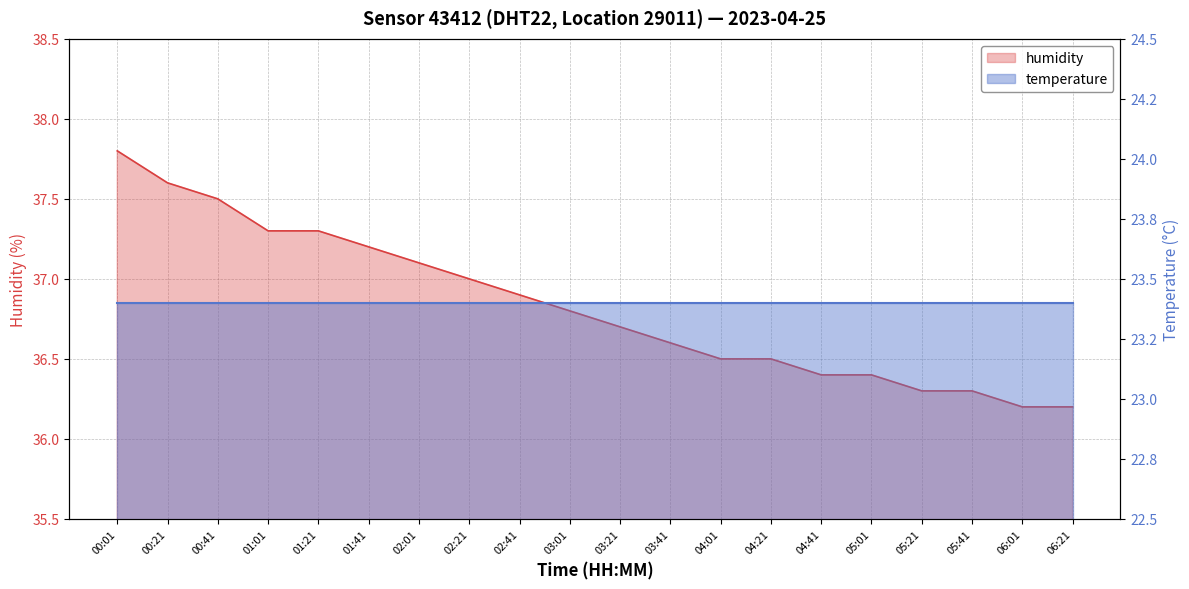

True or false: the data shows 20.0 at 04:01.

False